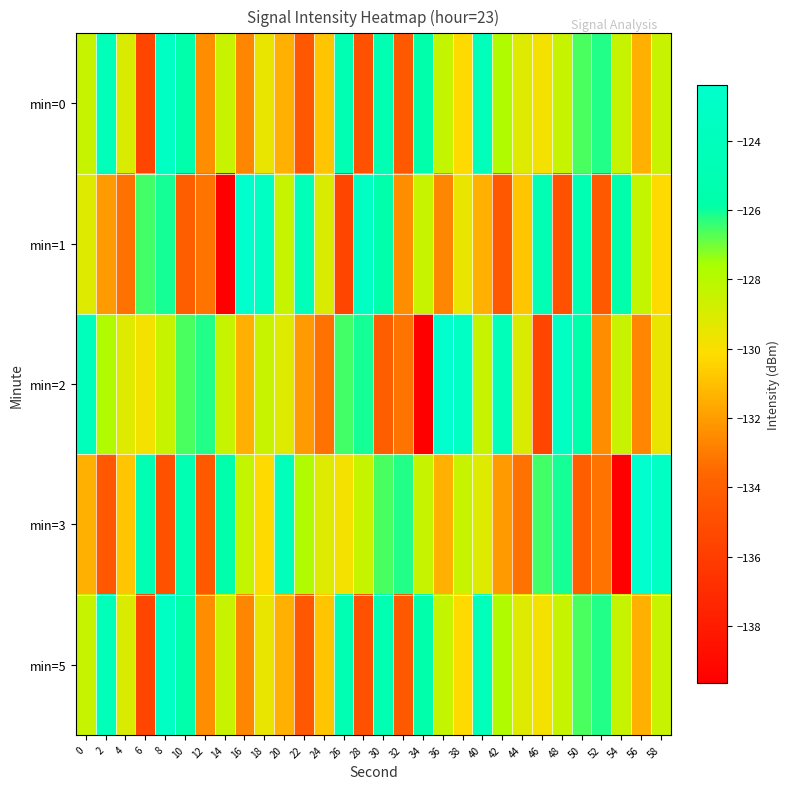

Between 30 and 34, which is larger?

30